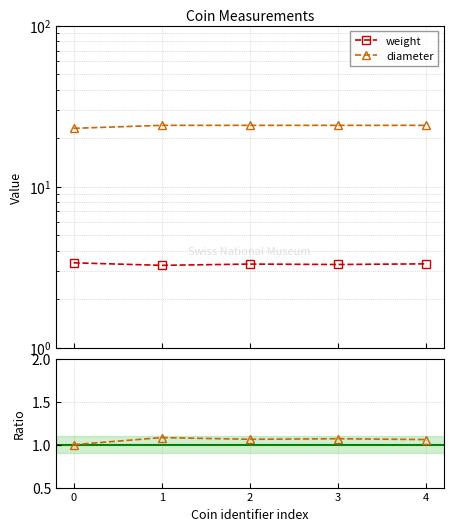

Reading right to left, transcribe all the data shown in this chart.

weight: 4=3.3	3=3.3	2=3.3	1=3.2	0=3.4
diameter: 4=24.0	3=24.0	2=24.0	1=24.0	0=23.0
diameter/weight ratio: 4=1.1	3=1.1	2=1.1	1=1.1	0=1.0